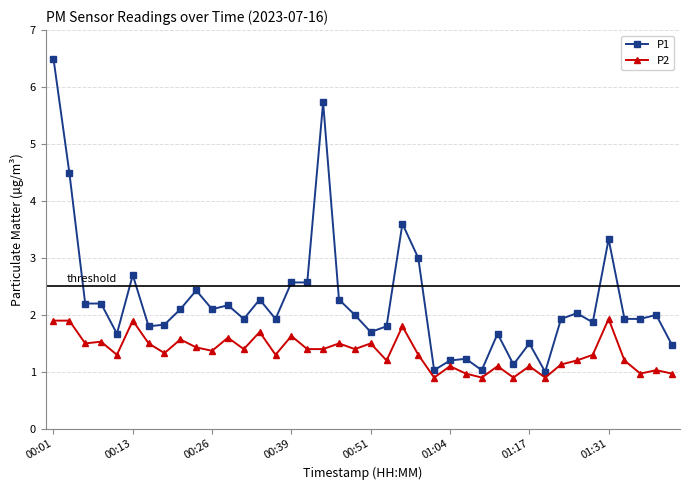

Reading right to left, what are all the values shown in this chart?

P1: 1.5	2.0	1.9	1.9	3.3	1.9	2.0	1.9	1.0	1.5	1.1	1.7	1.0	1.2	1.2	1.0	3.0	3.6	1.8	1.7	2.0	2.3	5.7	2.6	2.6	1.9	2.3	1.9	2.2	2.1	2.4	2.1	1.8	1.8	2.7	1.7	2.2	2.2	4.5	6.5
P2: 1.0	1.0	1.0	1.2	1.9	1.3	1.2	1.1	0.9	1.1	0.9	1.1	0.9	1.0	1.1	0.9	1.3	1.8	1.2	1.5	1.4	1.5	1.4	1.4	1.6	1.3	1.7	1.4	1.6	1.4	1.4	1.6	1.3	1.5	1.9	1.3	1.5	1.5	1.9	1.9